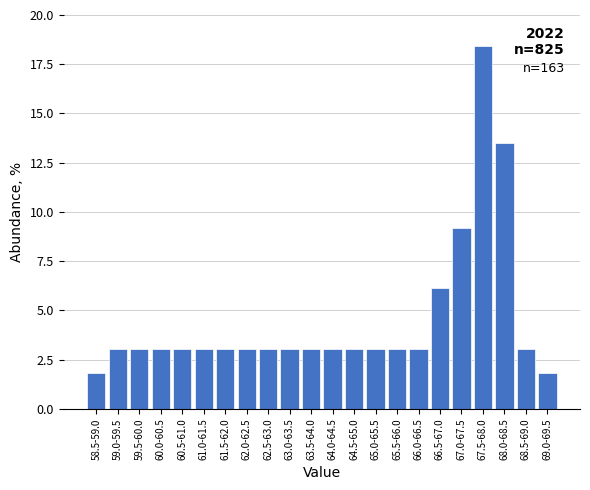

Reading right to left, extract all data points from this chart.

69.0-69.5=1.8	68.5-69.0=3.1	68.0-68.5=13.5	67.5-68.0=18.4	67.0-67.5=9.2	66.5-67.0=6.1	66.0-66.5=3.1	65.5-66.0=3.1	65.0-65.5=3.1	64.5-65.0=3.1	64.0-64.5=3.1	63.5-64.0=3.1	63.0-63.5=3.1	62.5-63.0=3.1	62.0-62.5=3.1	61.5-62.0=3.1	61.0-61.5=3.1	60.5-61.0=3.1	60.0-60.5=3.1	59.5-60.0=3.1	59.0-59.5=3.1	58.5-59.0=1.8